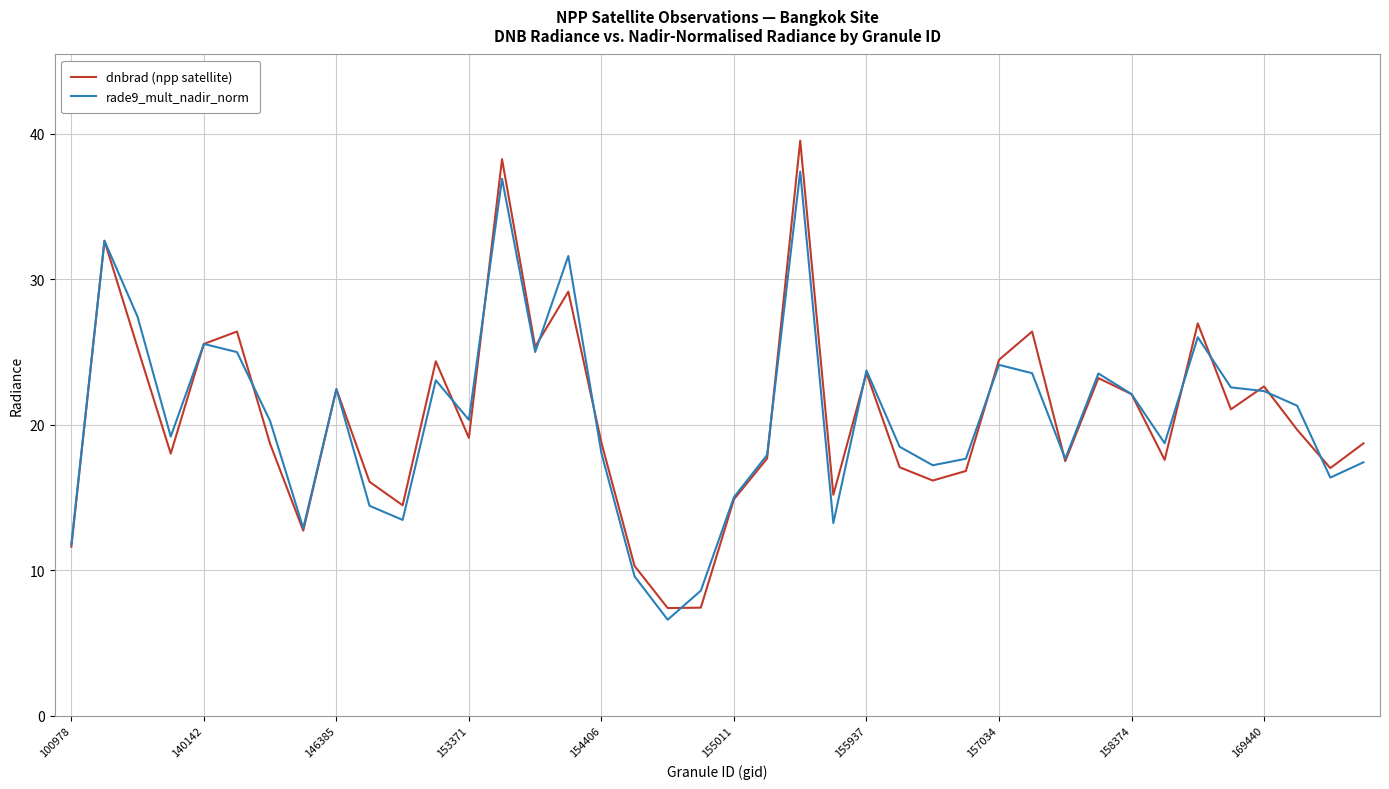

Rank the series by their maximum value, from highest to lowest.

dnbrad (npp satellite), rade9_mult_nadir_norm